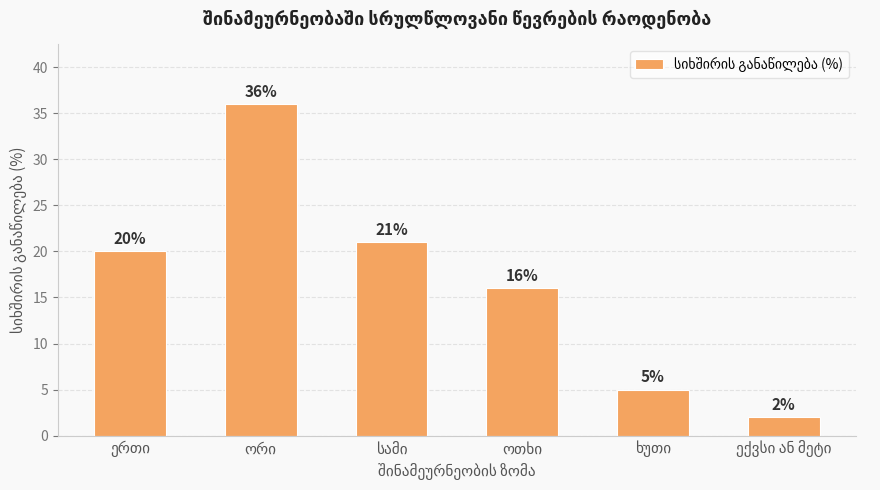

What is the value of the 4th bar from the left?

16